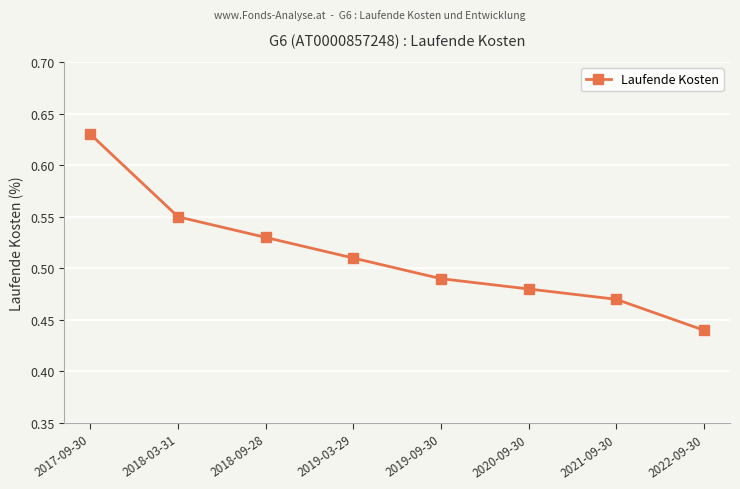

Which label corresponds to the largest value in the chart?

2017-09-30